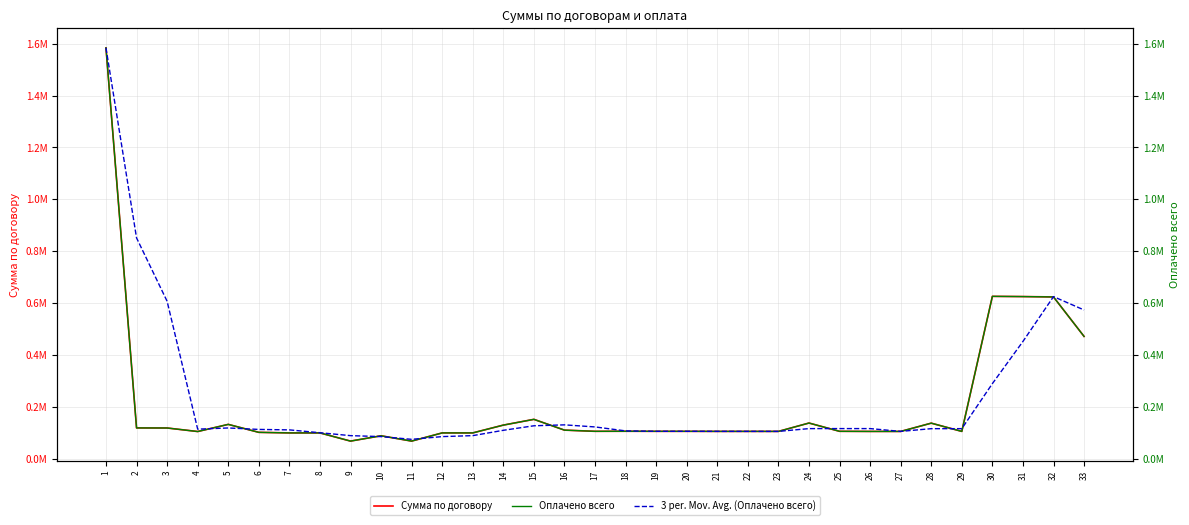

What is the total value across all series at 18?

317852.7